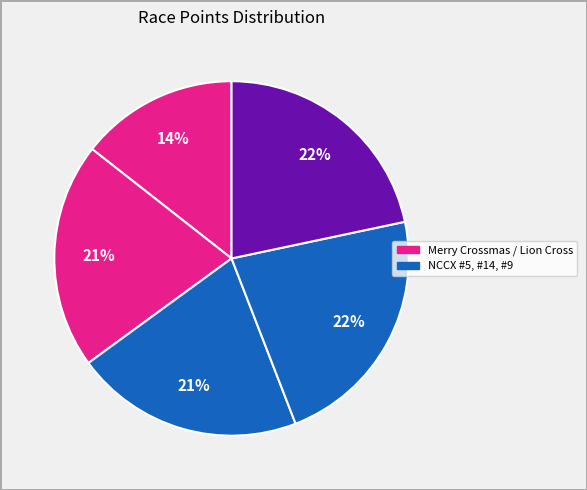

To the nearest percent, what is the average slice percentage?

20%